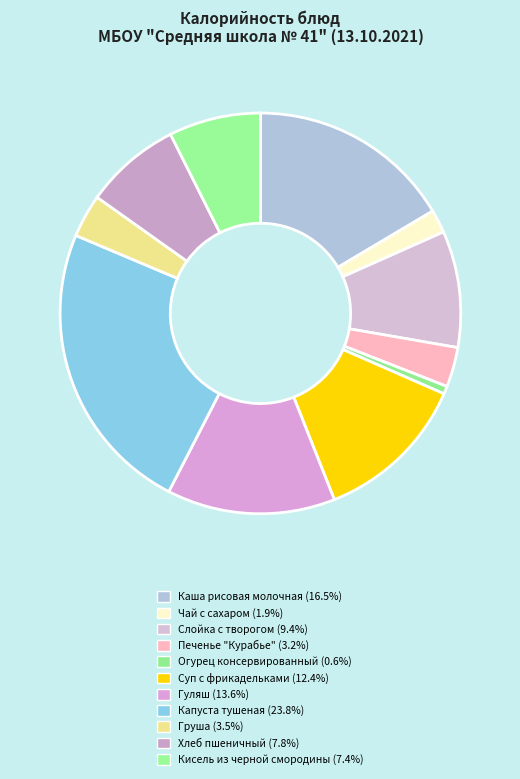

To the nearest percent, what is the average slice percentage?

9%